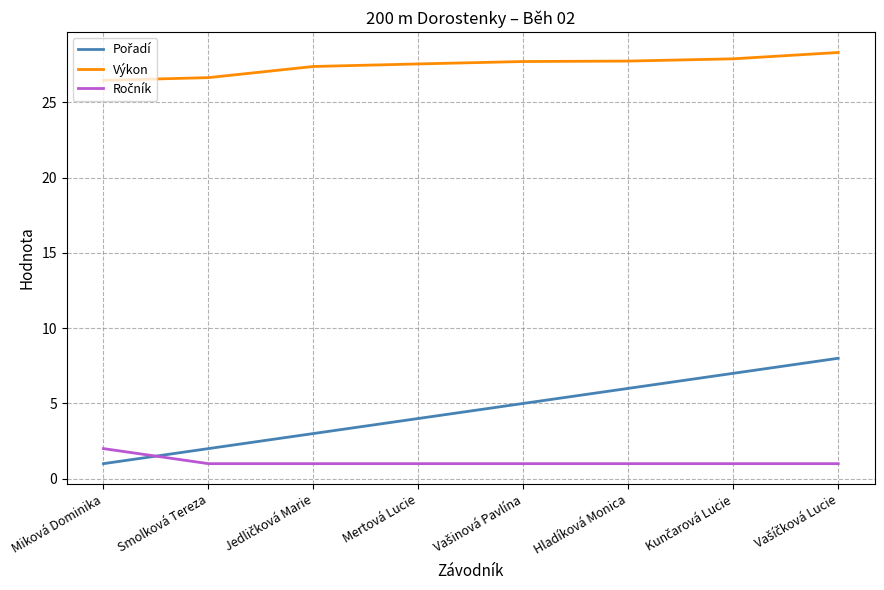

What is the spread (max minus min) of values at Hladíková Monica?

26.7